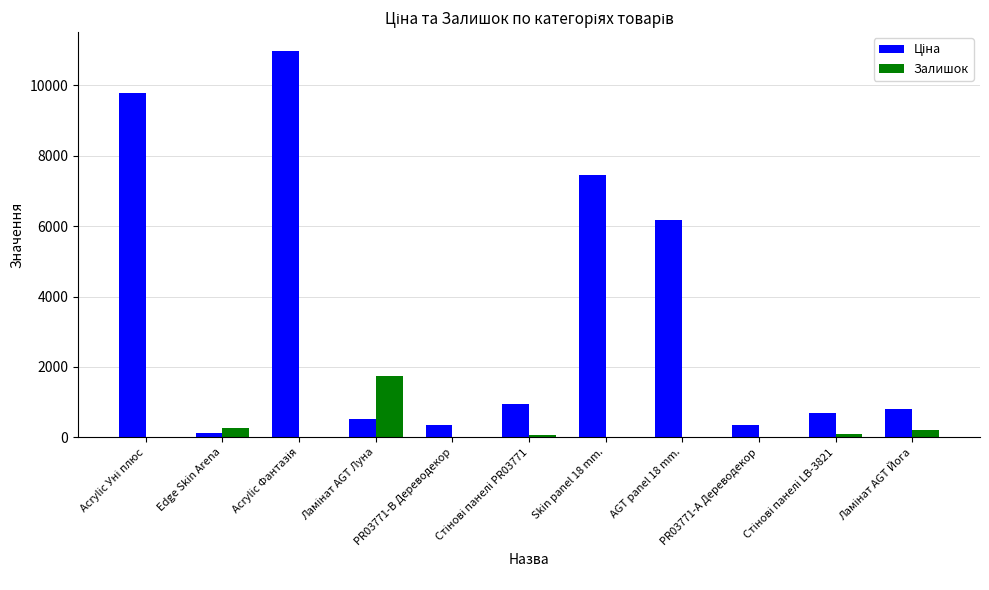

What is the sum of all Залишок values?

2452.0